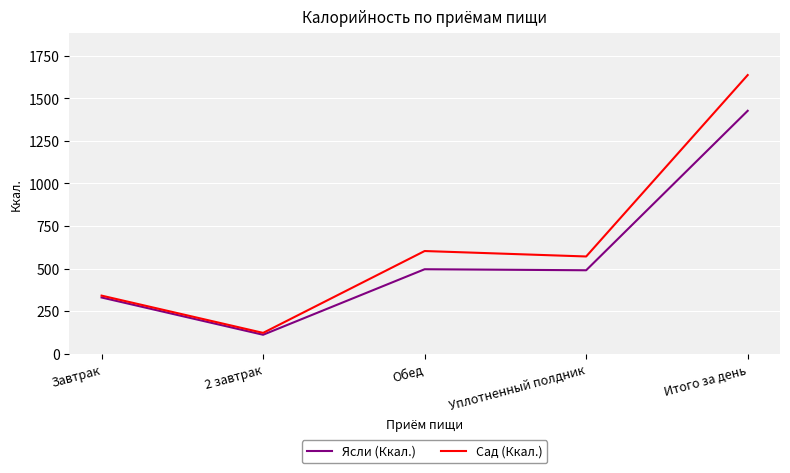

What is the sum of all Ясли (Ккал.) values?

2854